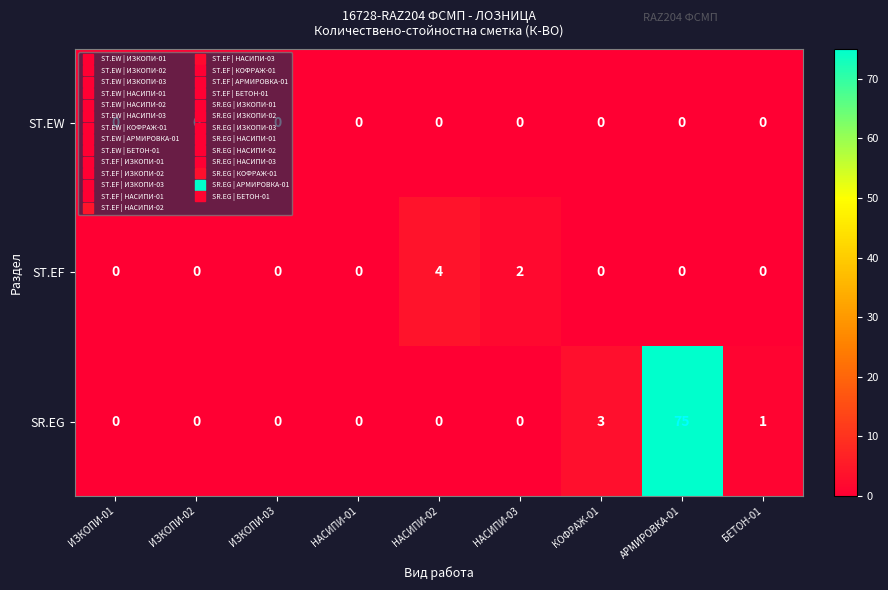

What is the highest value of the SR.EG series?

75